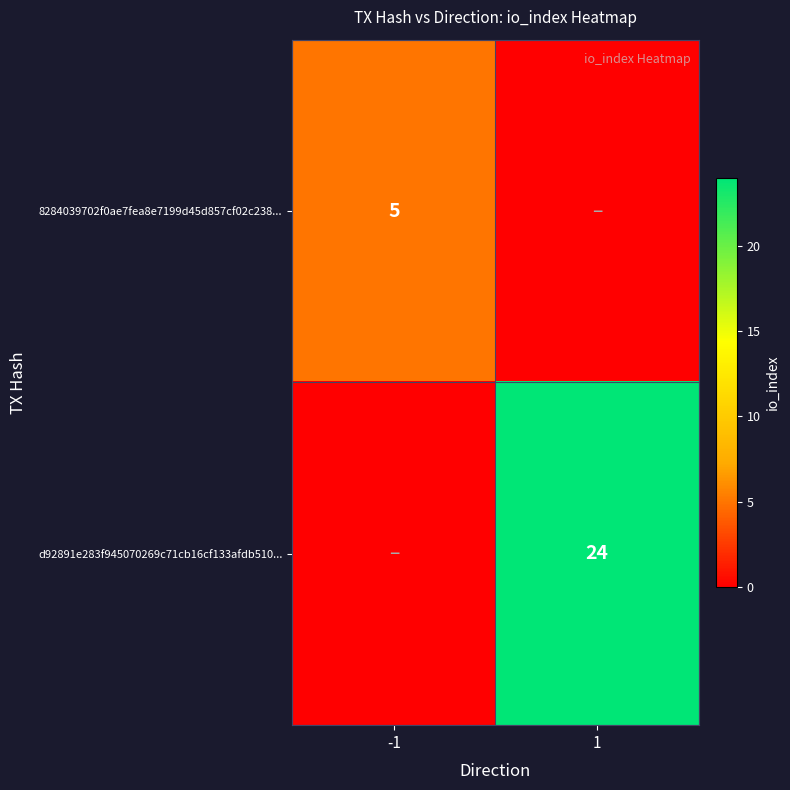

Which category has the lowest value across all series?

1